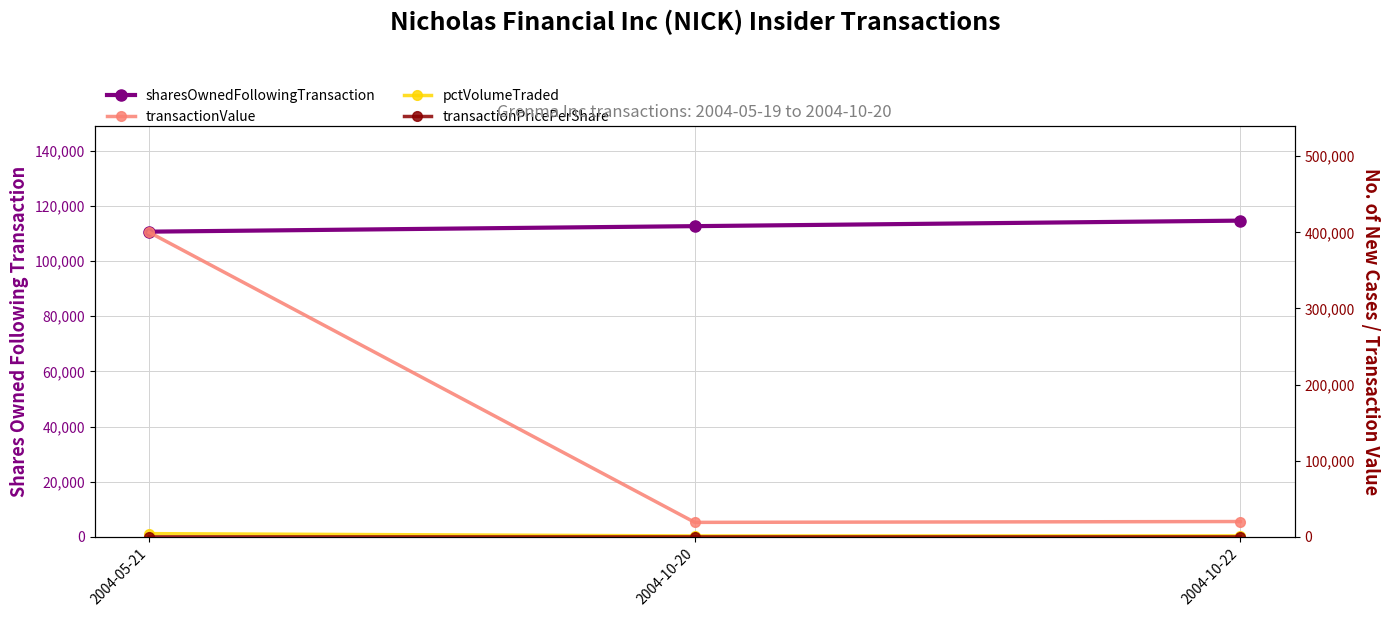

How many lines are shown in the chart?

4